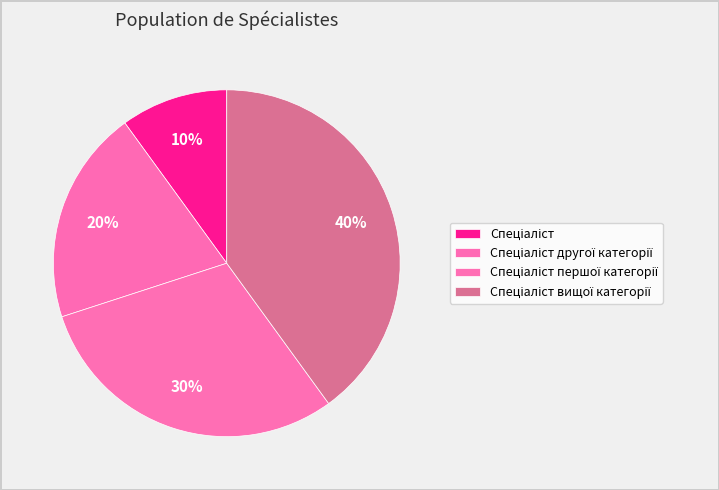

How many segments does this pie chart have?

4